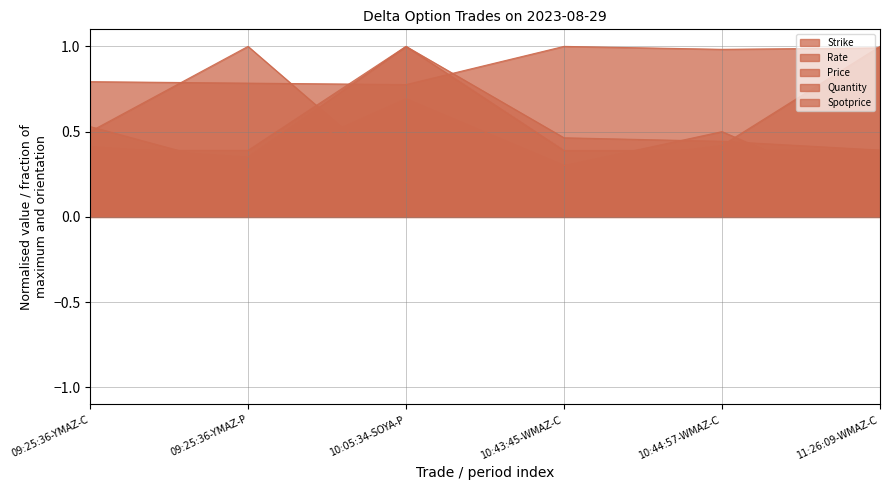

Reading left to right, list all the values displayed in this chart.

Strike: 09:25:36-YMAZ-C=0.4	09:25:36-YMAZ-P=0.4	10:05:34-SOYA-P=1.0	10:43:45-WMAZ-C=0.5	10:44:57-WMAZ-C=0.4	11:26:09-WMAZ-C=0.4
Rate: 09:25:36-YMAZ-C=0.8	09:25:36-YMAZ-P=0.8	10:05:34-SOYA-P=0.8	10:43:45-WMAZ-C=1.0	10:44:57-WMAZ-C=1.0	11:26:09-WMAZ-C=1.0
Price: 09:25:36-YMAZ-C=0.5	09:25:36-YMAZ-P=0.3	10:05:34-SOYA-P=0.7	10:43:45-WMAZ-C=0.3	10:44:57-WMAZ-C=0.4	11:26:09-WMAZ-C=1.0
Quantity: 09:25:36-YMAZ-C=0.5	09:25:36-YMAZ-P=1.0	10:05:34-SOYA-P=0.2	10:43:45-WMAZ-C=0.3	10:44:57-WMAZ-C=0.5	11:26:09-WMAZ-C=0.1
Spotprice: 09:25:36-YMAZ-C=0.4	09:25:36-YMAZ-P=0.4	10:05:34-SOYA-P=1.0	10:43:45-WMAZ-C=0.4	10:44:57-WMAZ-C=0.4	11:26:09-WMAZ-C=0.4